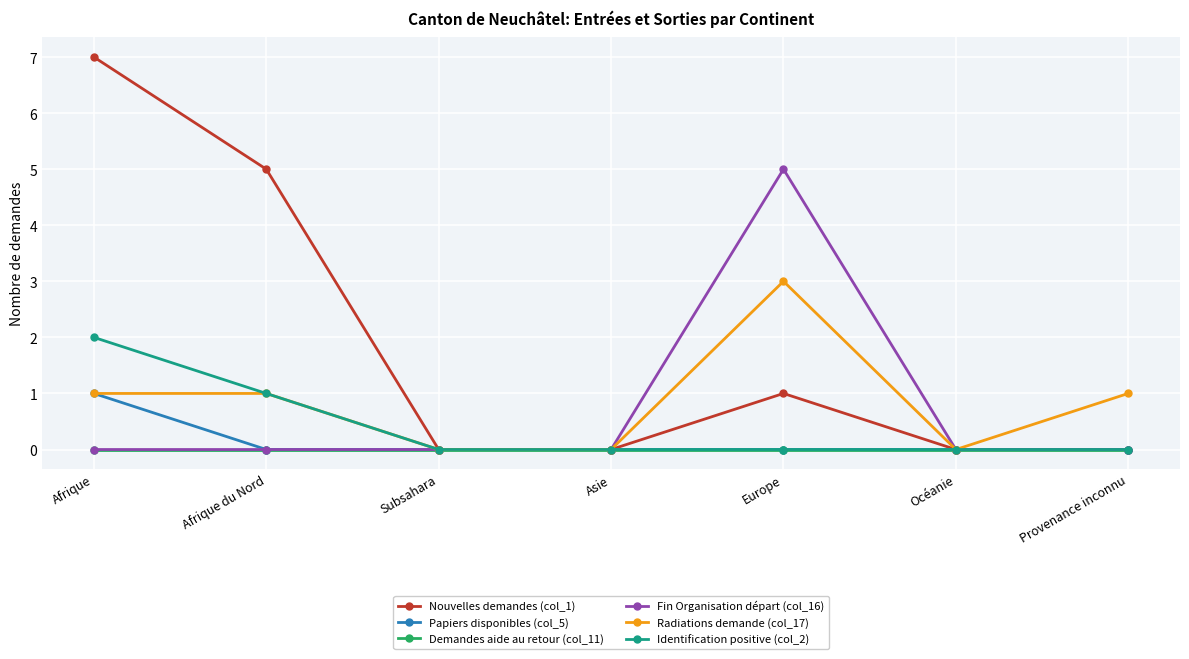

What position from the right is Afrique?

7